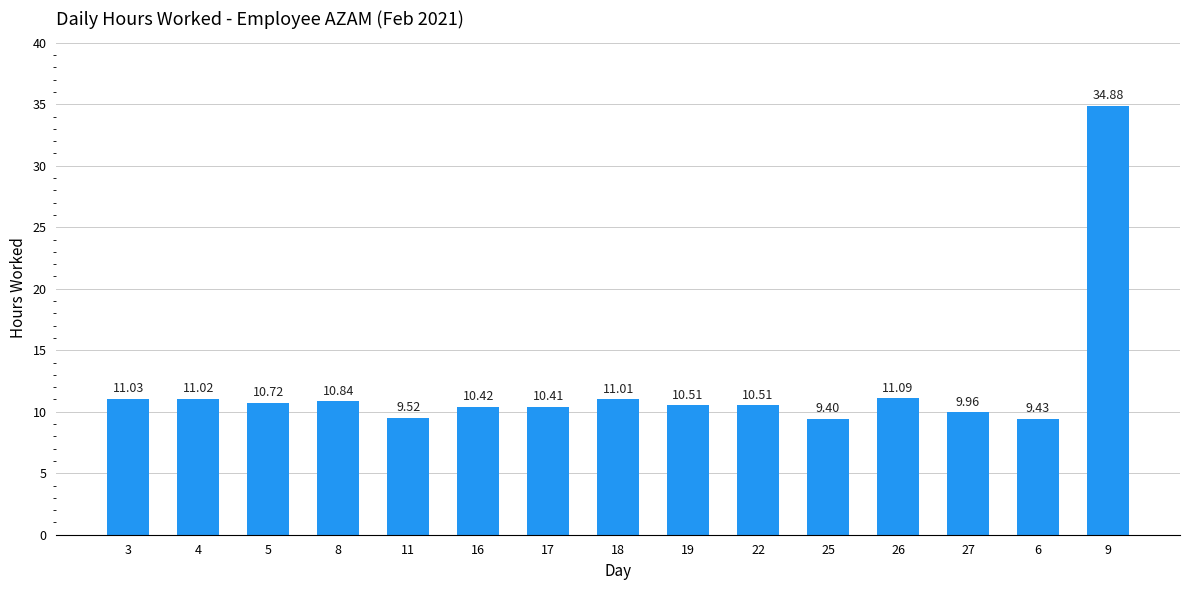

What position from the left is 4?

2